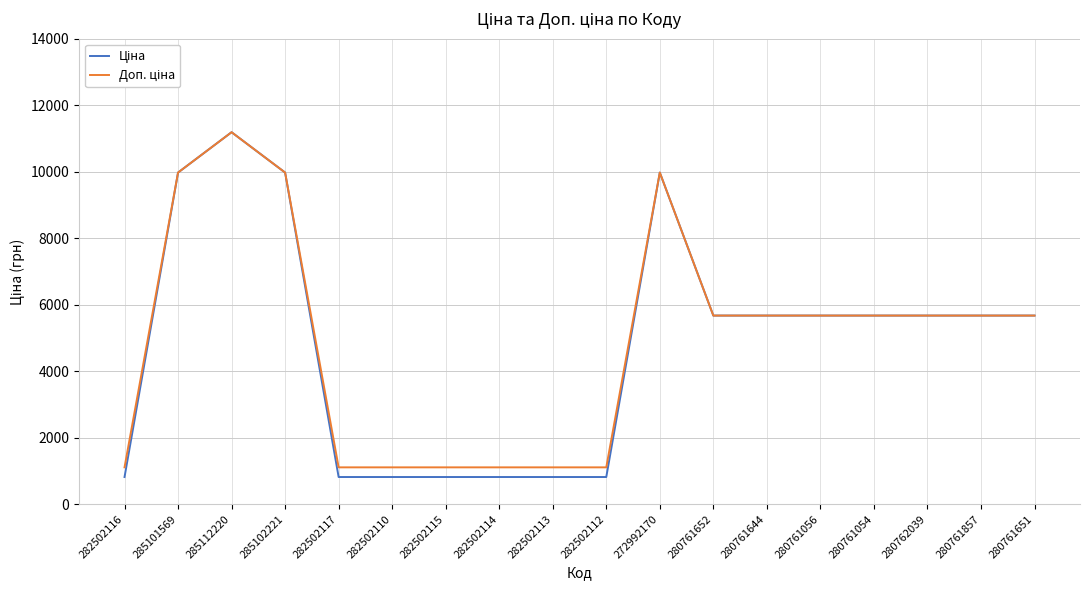

What is the smallest value displayed?

818.5